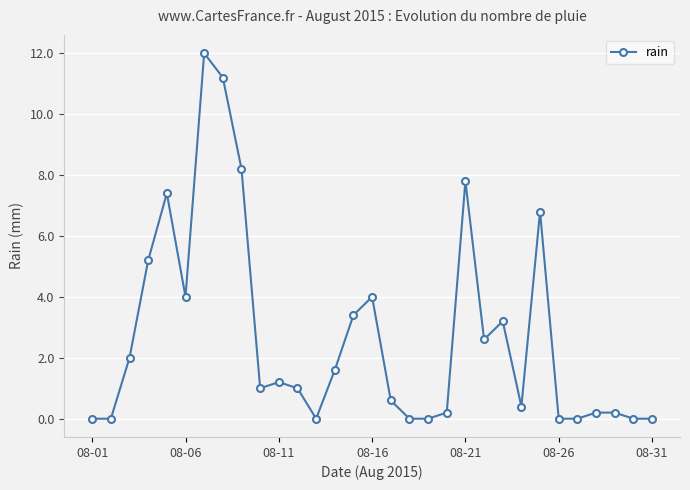

How many data points does each series have?

31